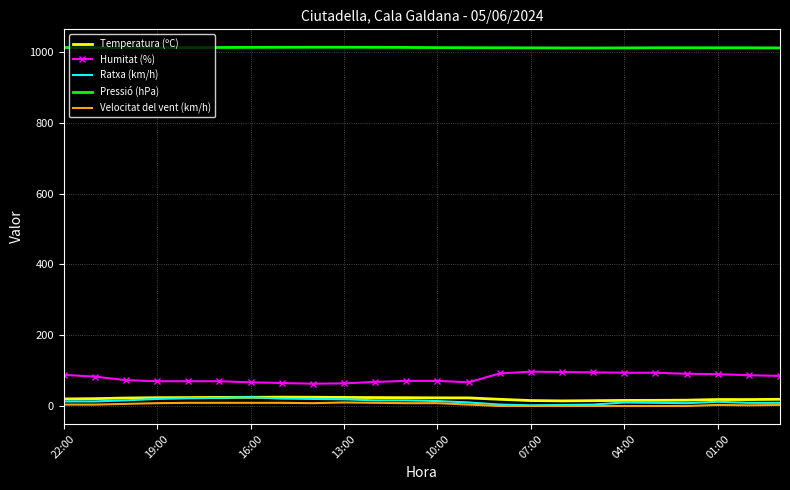

What are all the series names shown in the legend?

Temperatura (ºC), Humitat (%), Ratxa (km/h), Pressió (hPa), Velocitat del vent (km/h)